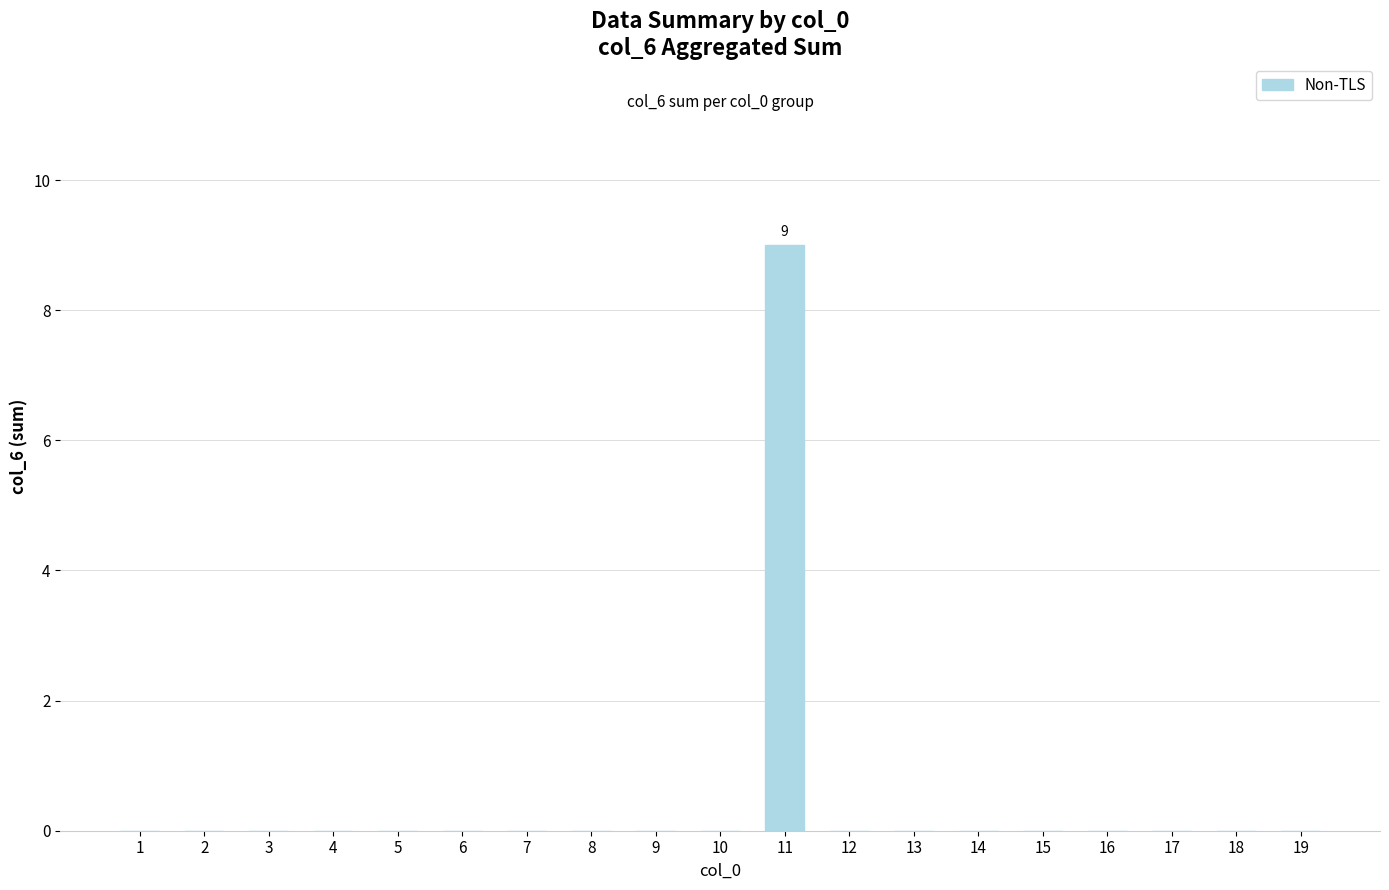

Reading left to right, what are all the values shown in this chart?

1=0	2=0	3=0	4=0	5=0	6=0	7=0	8=0	9=0	10=0	11=9	12=0	13=0	14=0	15=0	16=0	17=0	18=0	19=0